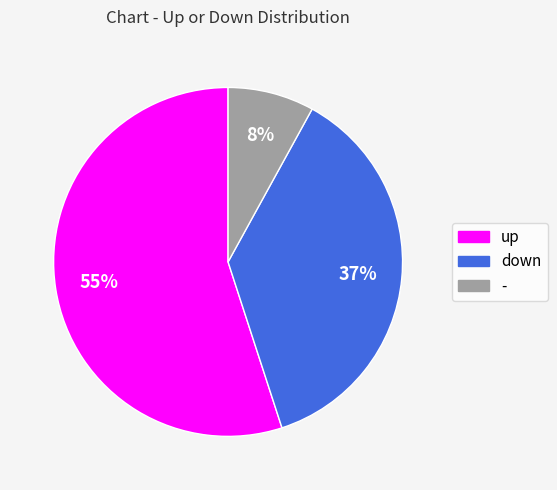

To the nearest percent, what is the combined percentage of down and -?

45%